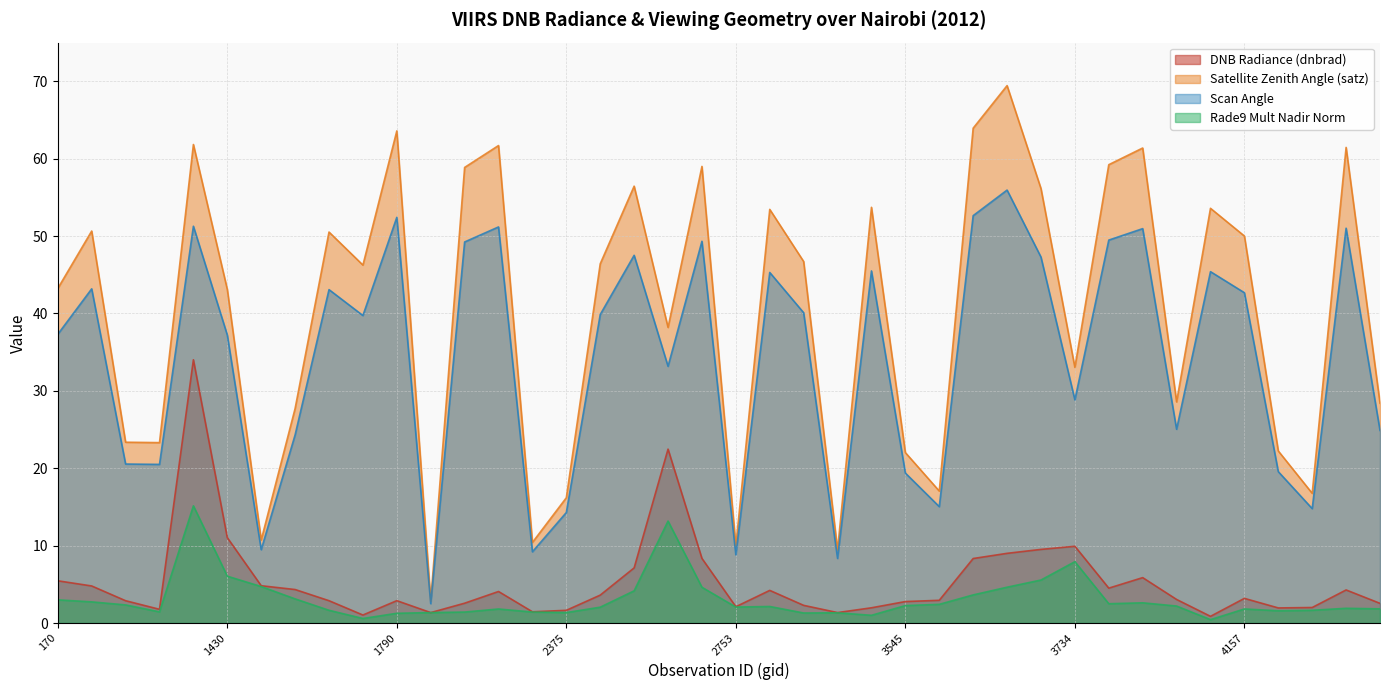

What is the spread (max minus min) of values at 4157?

48.2